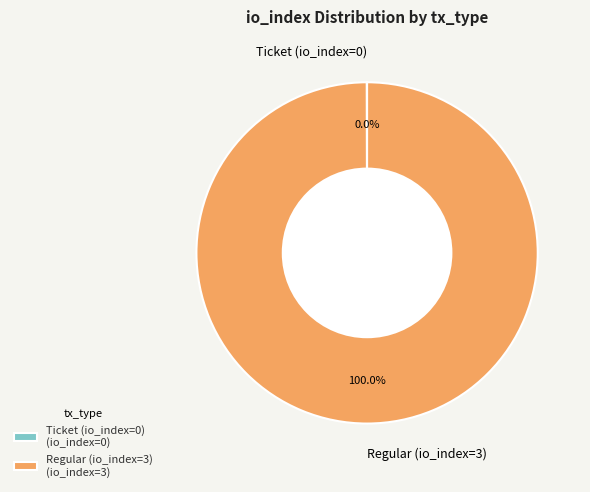

To the nearest percent, what is the average slice percentage?

50%